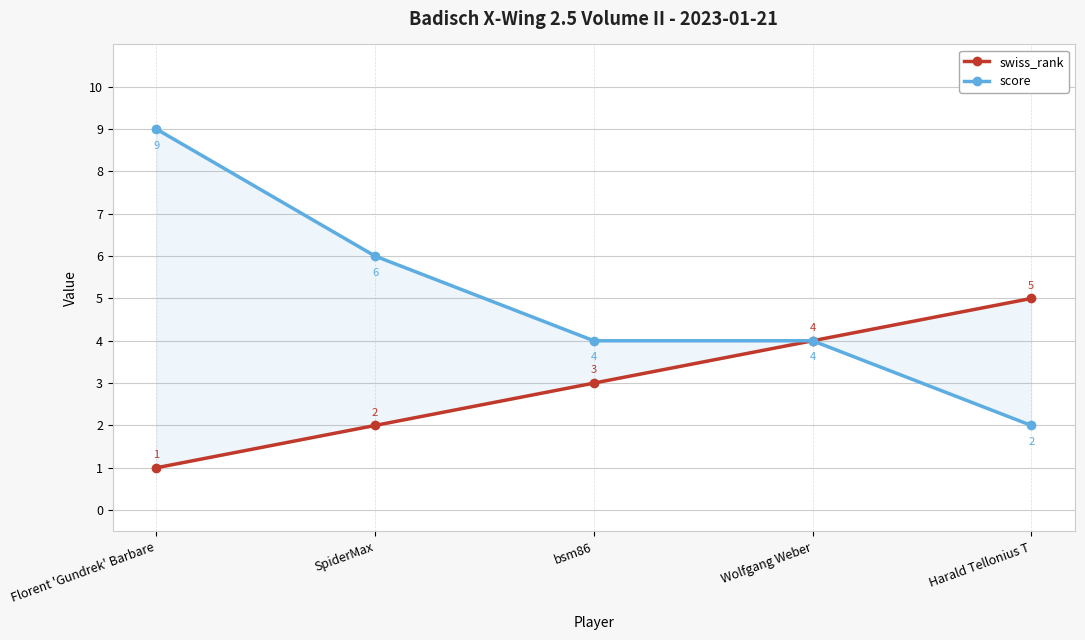

Rank the series by their maximum value, from highest to lowest.

score, swiss_rank